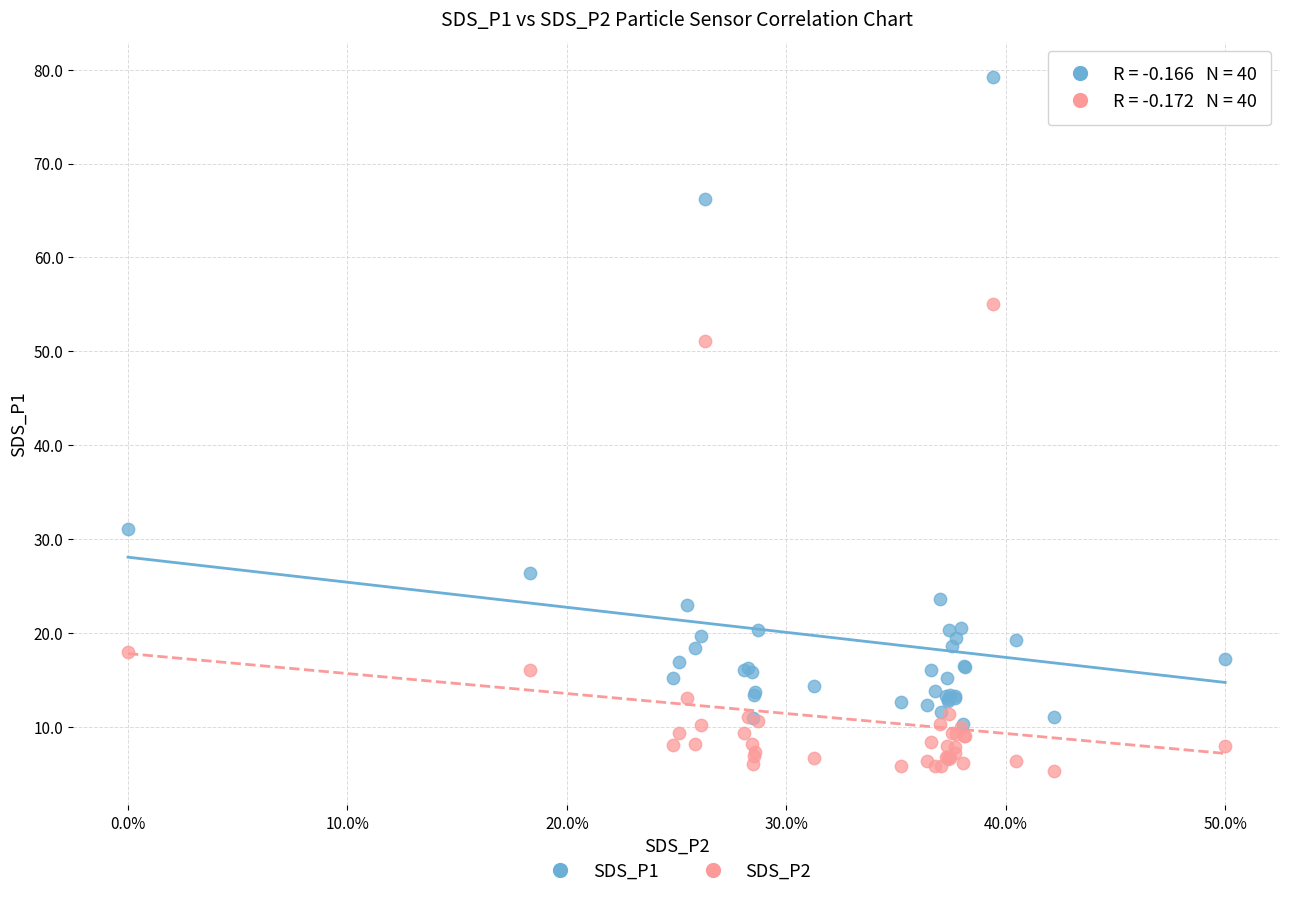

Across all series, what Y value is closest to 42?

51.1